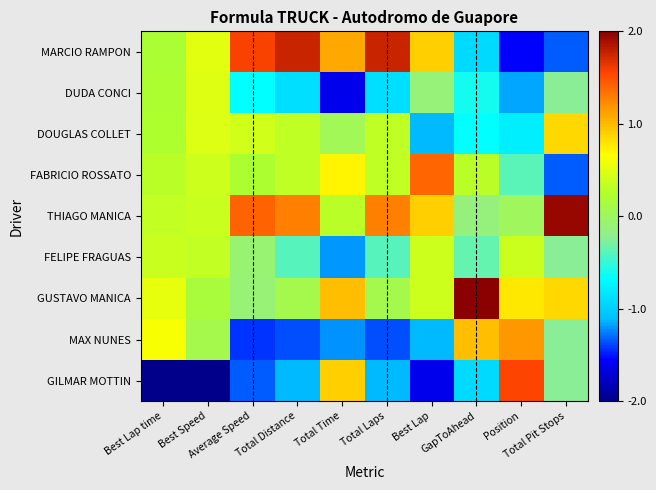

Reading left to right, list all the values displayed in this chart.

MARCIO RAMPON: Best Lap time=0.2	Best Speed=0.5	Average Speed=1.6	Total Distance=1.8	Total Time=1.1	Total Laps=1.8	Best Lap=0.9	GapToAhead=-0.9	Position=-1.5	Total Pit Stops=-1.3
DUDA CONCI: Best Lap time=0.2	Best Speed=0.5	Average Speed=-0.7	Total Distance=-0.9	Total Time=-1.6	Total Laps=-0.9	Best Lap=-0.1	GapToAhead=-0.6	Position=-1.2	Total Pit Stops=-0.2
DOUGLAS COLLET: Best Lap time=0.2	Best Speed=0.5	Average Speed=0.4	Total Distance=0.3	Total Time=0.0	Total Laps=0.3	Best Lap=-1.1	GapToAhead=-0.7	Position=-0.8	Total Pit Stops=0.8
FABRICIO ROSSATO: Best Lap time=0.3	Best Speed=0.4	Average Speed=0.2	Total Distance=0.3	Total Time=0.7	Total Laps=0.3	Best Lap=1.4	GapToAhead=0.3	Position=-0.4	Total Pit Stops=-1.3
THIAGO MANICA: Best Lap time=0.3	Best Speed=0.4	Average Speed=1.4	Total Distance=1.3	Total Time=0.3	Total Laps=1.3	Best Lap=0.9	GapToAhead=-0.1	Position=0.0	Total Pit Stops=1.9
FELIPE FRAGUAS: Best Lap time=0.4	Best Speed=0.3	Average Speed=-0.1	Total Distance=-0.4	Total Time=-1.2	Total Laps=-0.4	Best Lap=0.4	GapToAhead=-0.4	Position=0.4	Total Pit Stops=-0.2
GUSTAVO MANICA: Best Lap time=0.5	Best Speed=0.2	Average Speed=-0.1	Total Distance=0.1	Total Time=1.0	Total Laps=0.1	Best Lap=0.4	GapToAhead=2.0	Position=0.8	Total Pit Stops=0.8
MAX NUNES: Best Lap time=0.6	Best Speed=0.1	Average Speed=-1.4	Total Distance=-1.4	Total Time=-1.2	Total Laps=-1.4	Best Lap=-1.1	GapToAhead=1.0	Position=1.2	Total Pit Stops=-0.2
GILMAR MOTTIN: Best Lap time=-2.0	Best Speed=-2.0	Average Speed=-1.3	Total Distance=-1.1	Total Time=0.9	Total Laps=-1.1	Best Lap=-1.6	GapToAhead=-0.9	Position=1.5	Total Pit Stops=-0.2